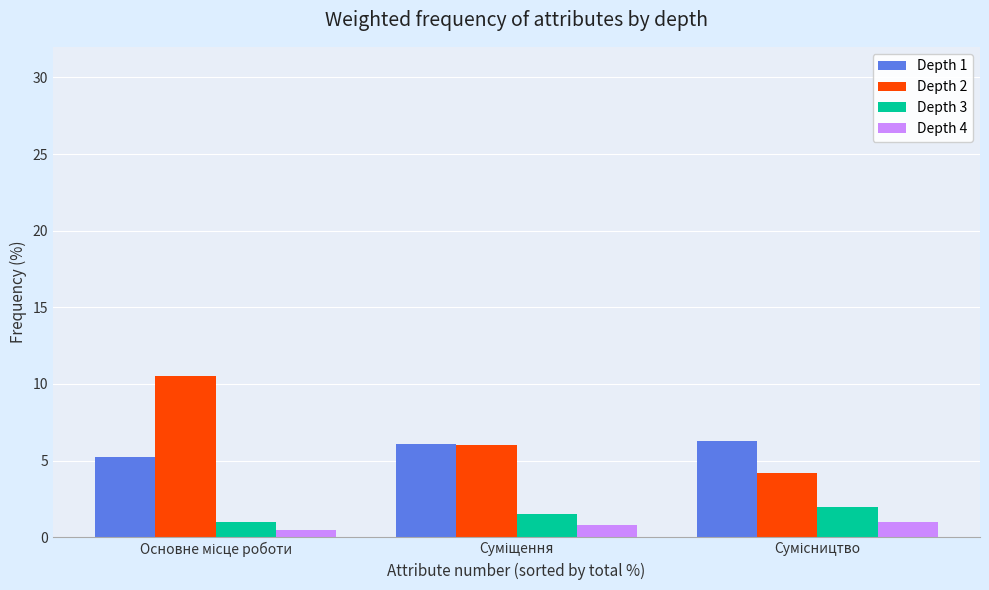

What is the maximum value shown in the chart?

10.5